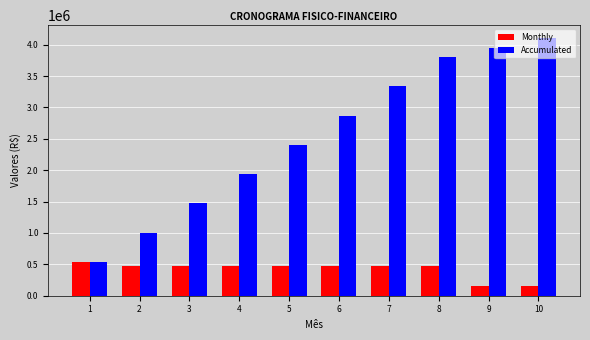

What is the sum of the Monthly values at 4 and 5?

933897.8